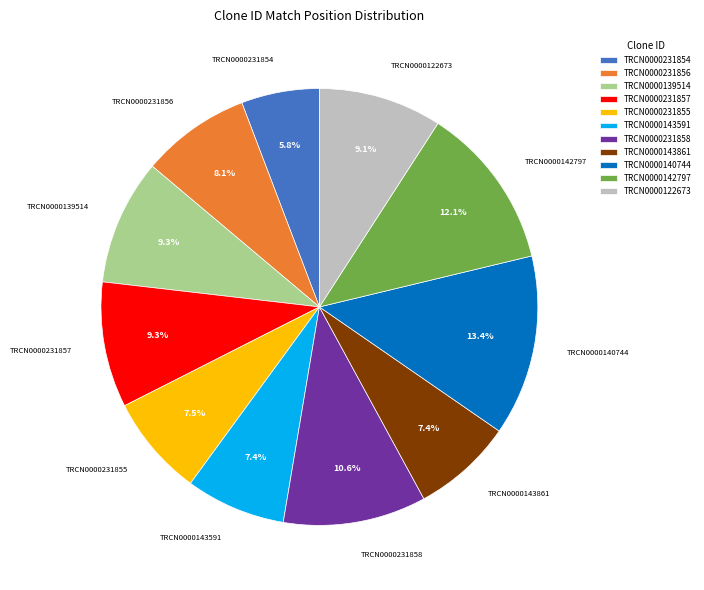

What percentage is the TRCN0000231857 slice, to the nearest percent?

9%